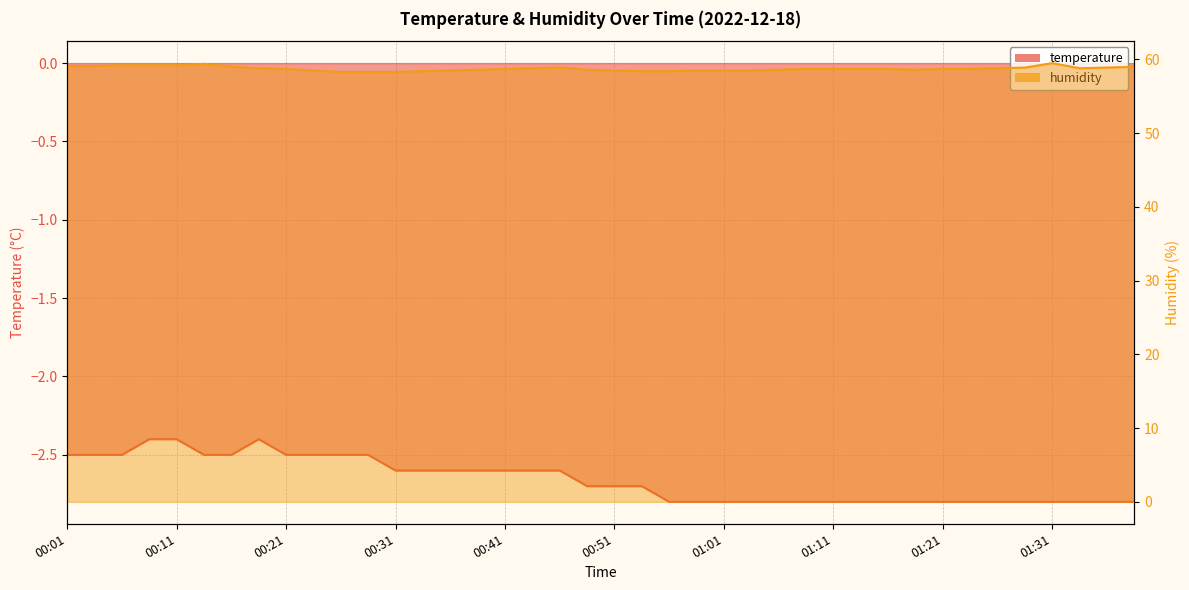

Rank the series by their maximum value, from lowest to highest.

temperature, humidity